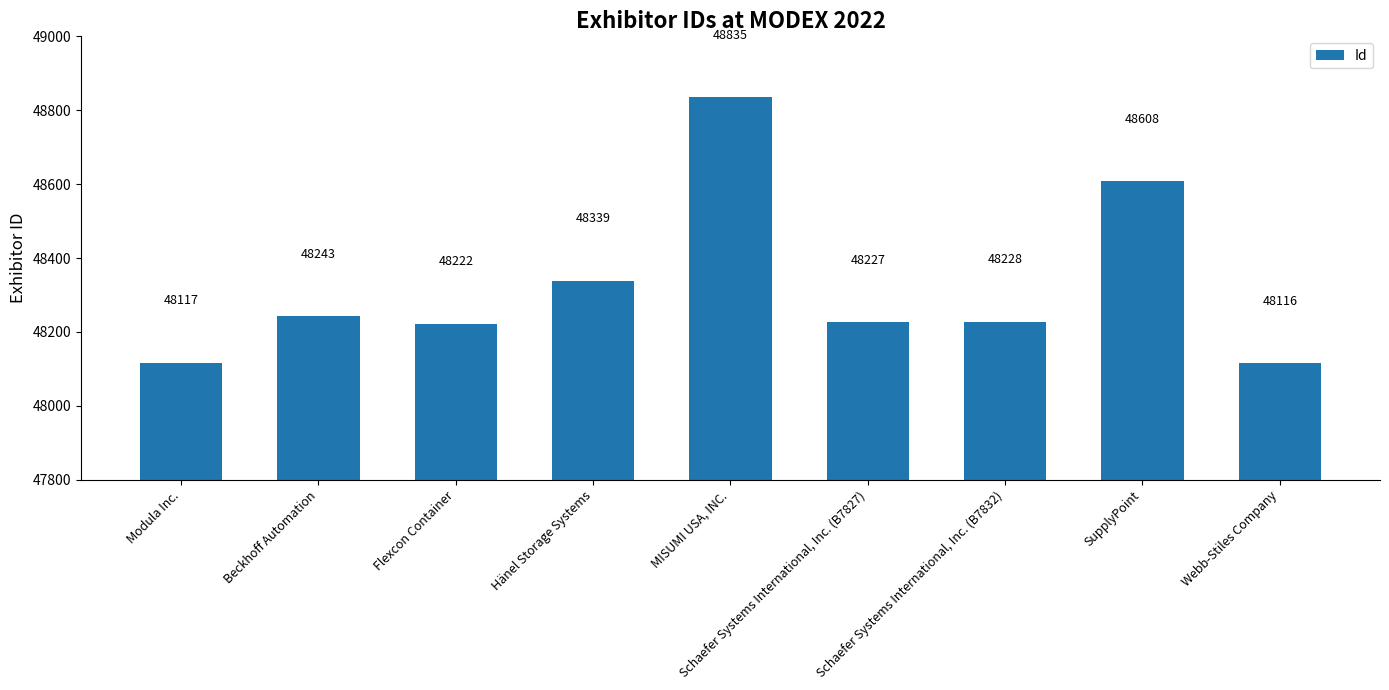

What is the ratio of the value at Modula Inc. to the value at Beckhoff Automation?

1.0